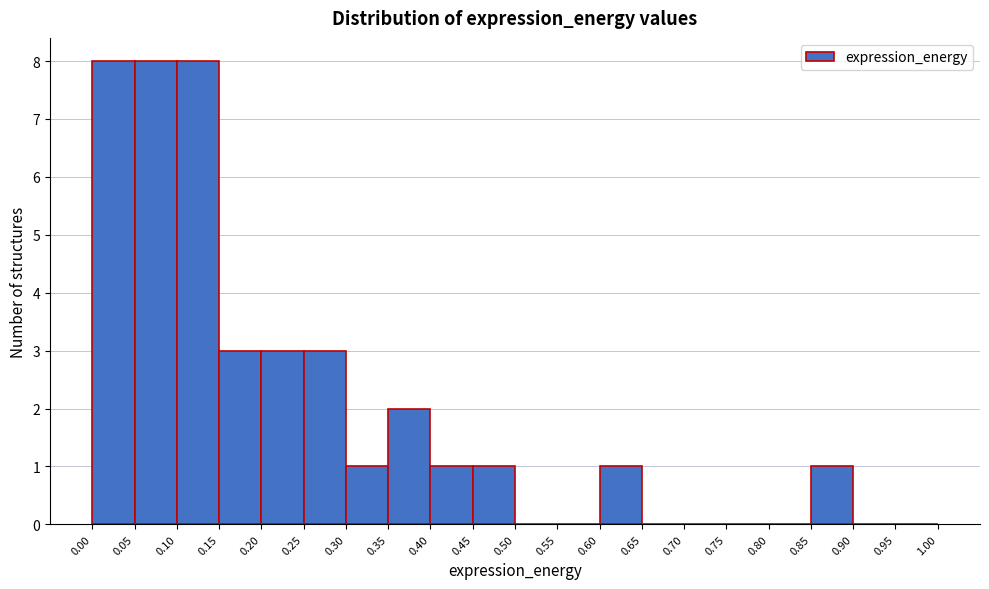

How tall is the bar that spans 0.35 to 0.40 on the x-axis? The values are not printed on the chart, so give them approximately, as read against the axis.

2